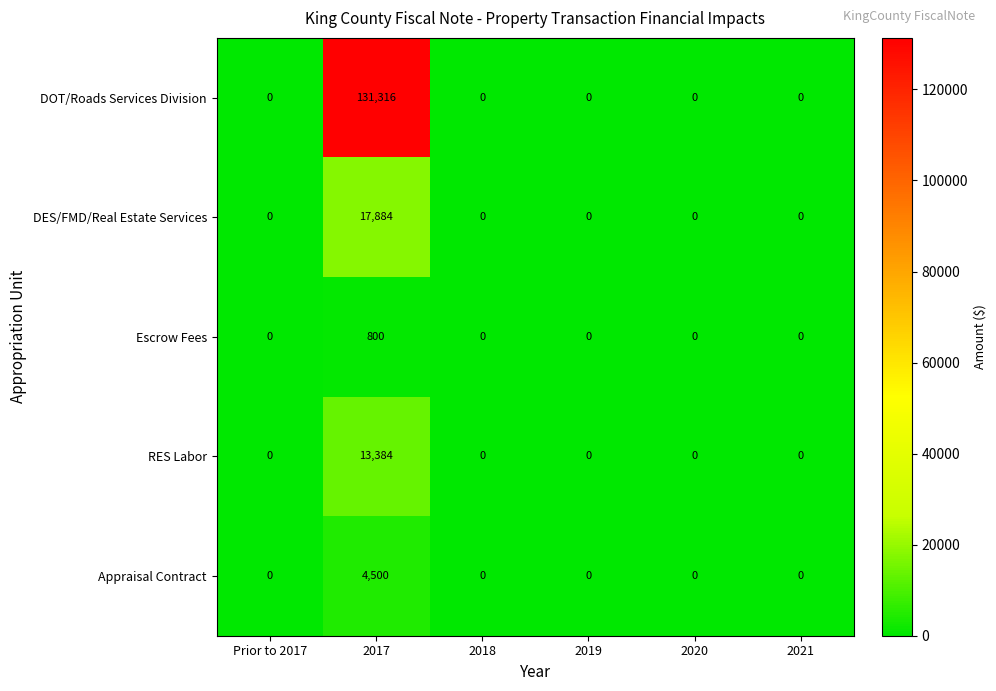

Reading right to left, list all the values displayed in this chart.

DOT/Roads Services Division: 2021=0	2020=0	2019=0	2018=0	2017=131316	Prior to 2017=0
DES/FMD/Real Estate Services: 2021=0	2020=0	2019=0	2018=0	2017=17884	Prior to 2017=0
Escrow Fees: 2021=0	2020=0	2019=0	2018=0	2017=800	Prior to 2017=0
RES Labor: 2021=0	2020=0	2019=0	2018=0	2017=13384	Prior to 2017=0
Appraisal Contract: 2021=0	2020=0	2019=0	2018=0	2017=4500	Prior to 2017=0